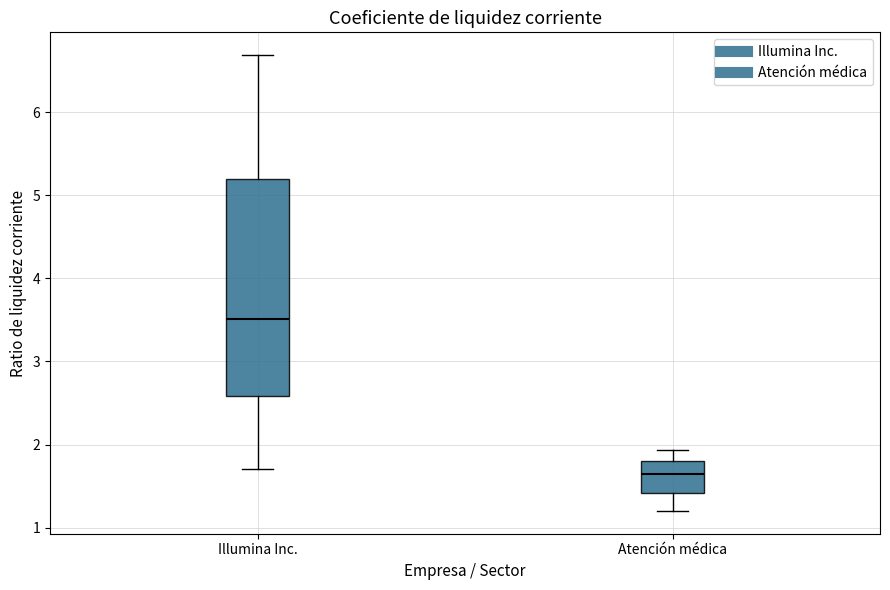

Where does the upper whisker of the box for Atención médica end on the y-axis? The values are not printed on the chart, so give them approximately, as read against the axis.

1.9